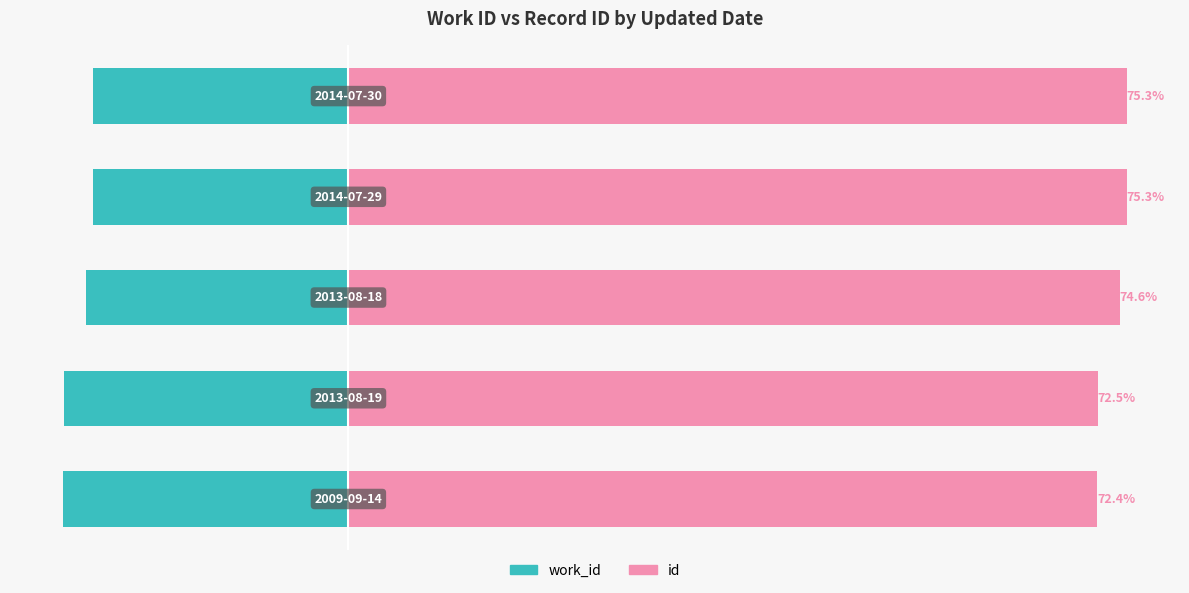

Rank the series by their maximum value, from lowest to highest.

work_id, id